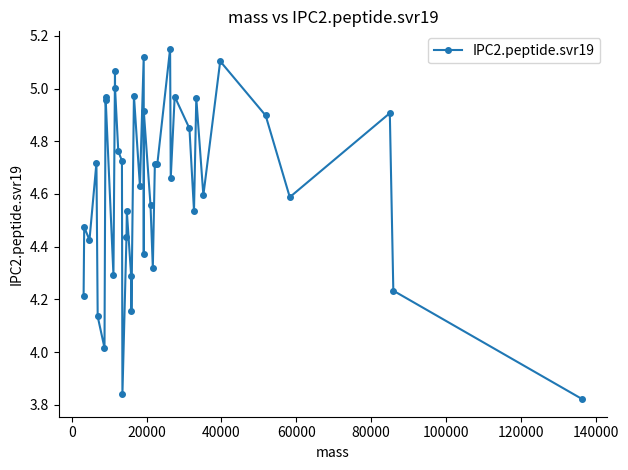

What is the value of the 36th point from the left?

4.9